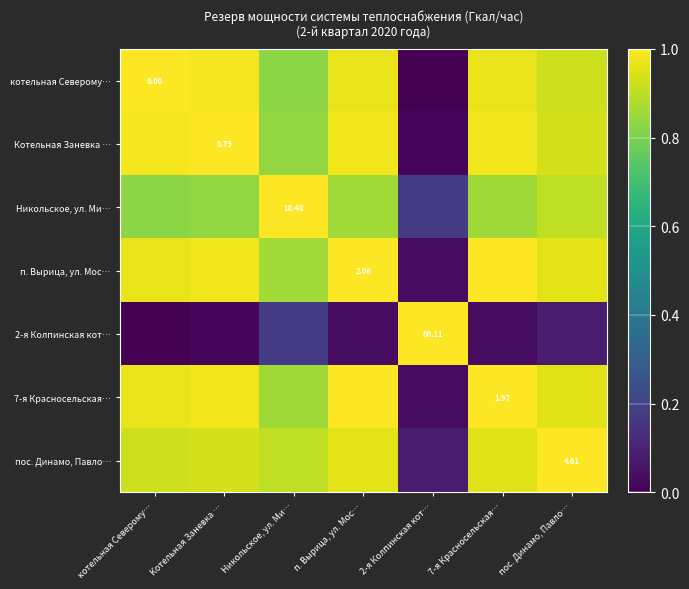

The 2-я Колпинская кот… series shows 0.0 at котельная Северому…. True or false?

True